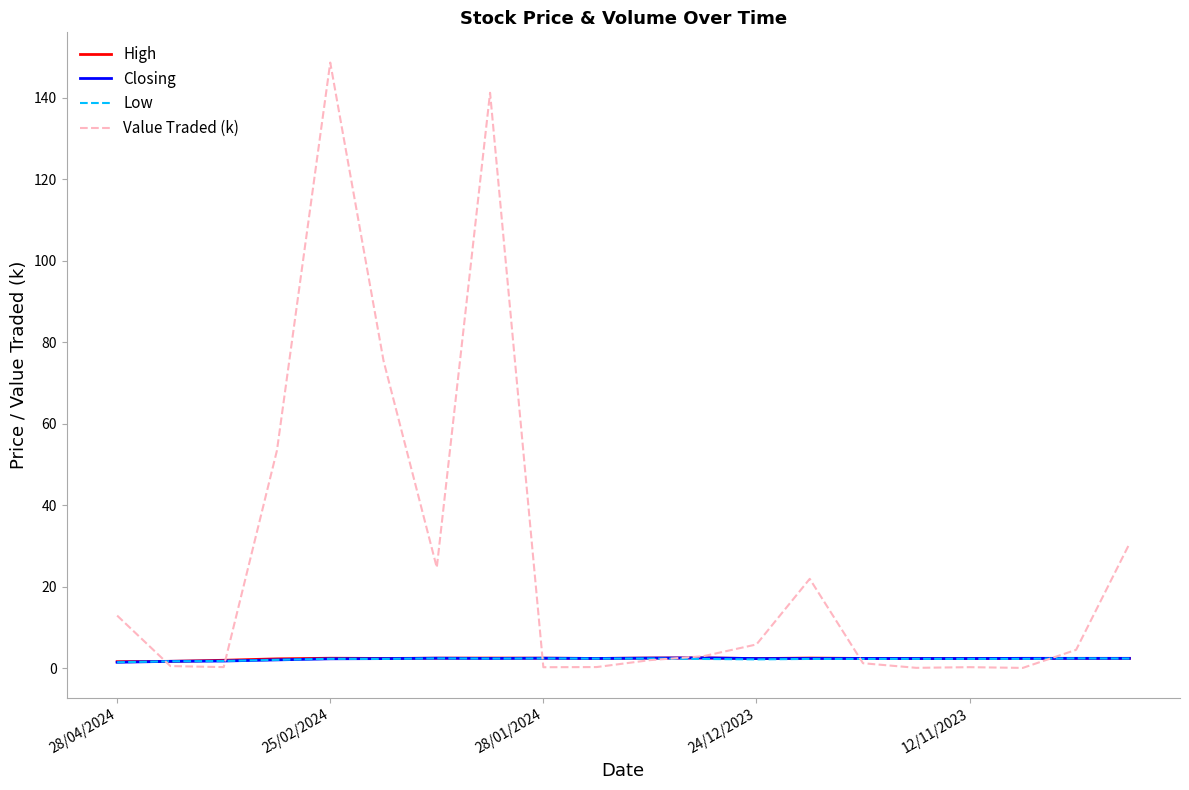

Which series has the largest total across all categories?

Value Traded (k)